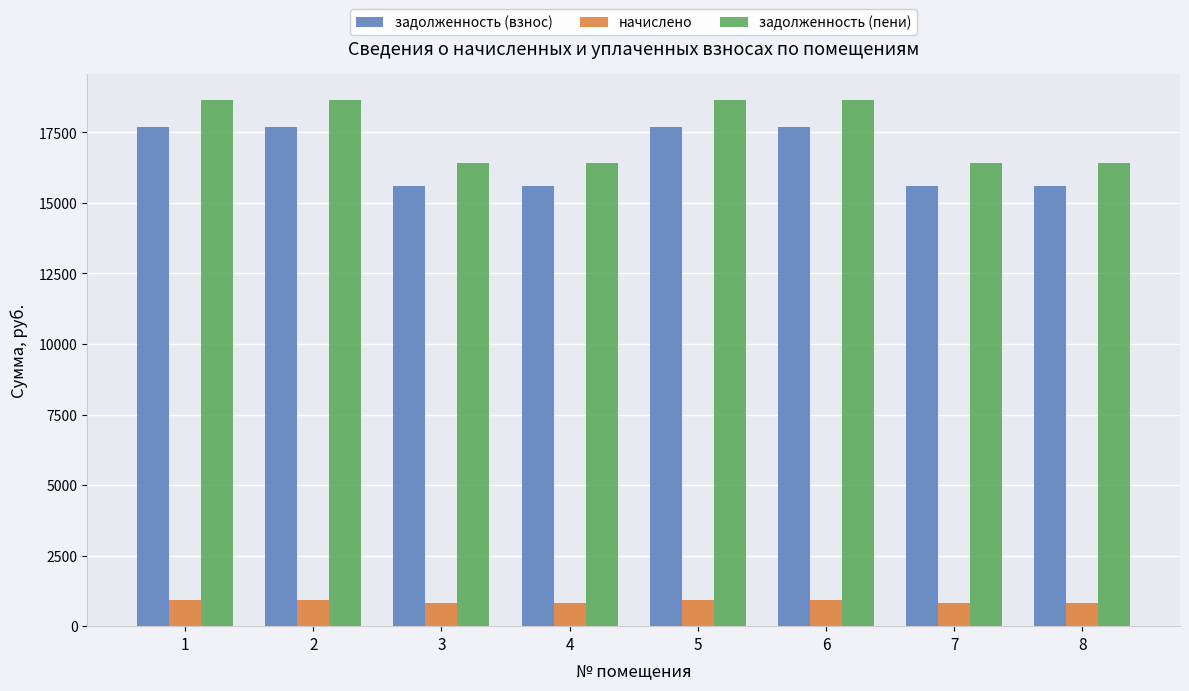

What is the lowest value of the начислено series?

816.5